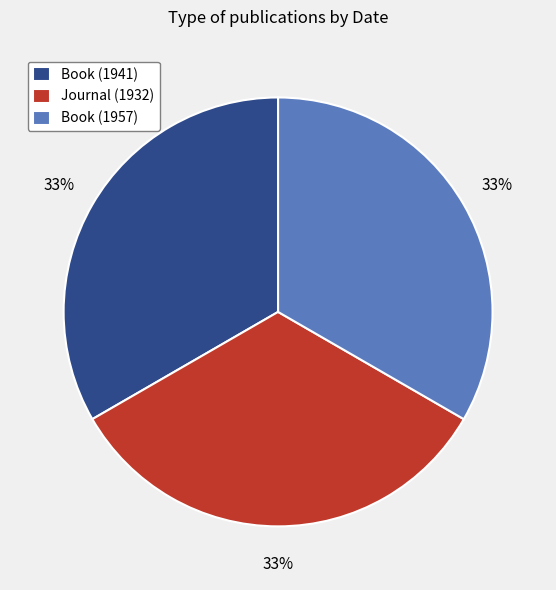

To the nearest percent, what percentage of the pie is Book (1941)?

33%